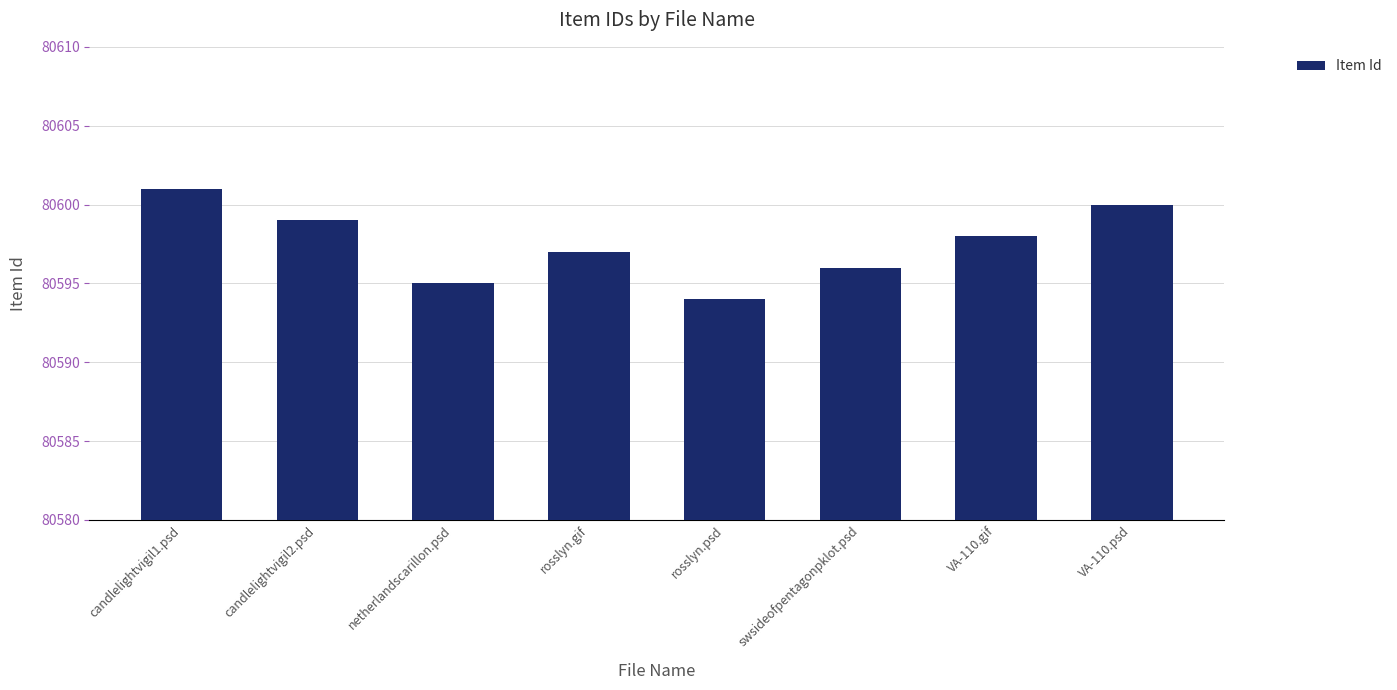

True or false: the data shows 80597 at rosslyn.gif.

True